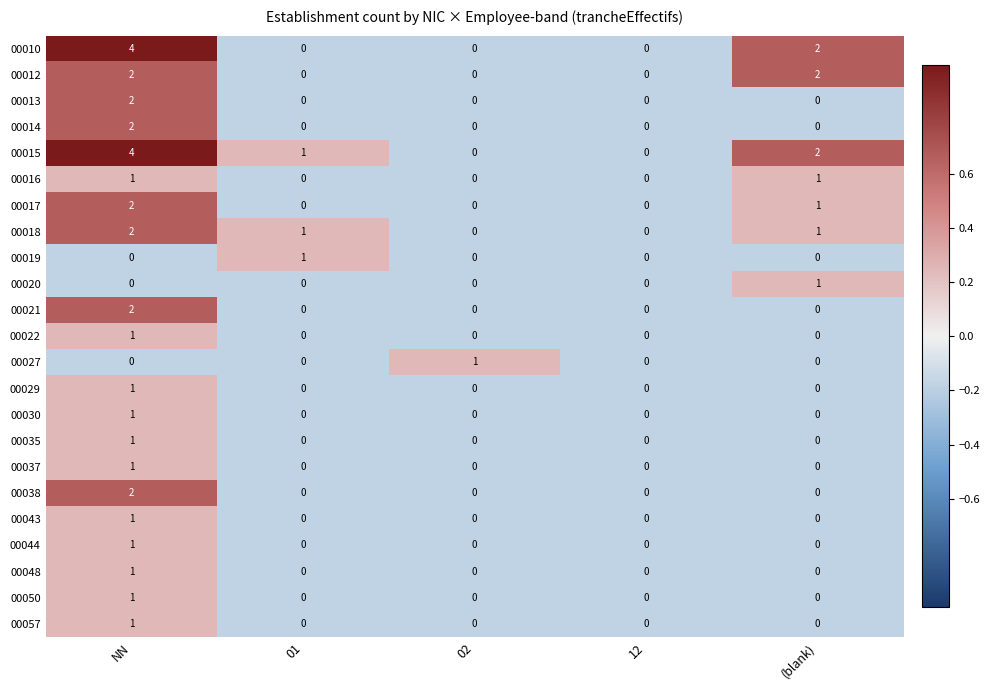

How many series are shown in this chart?

23